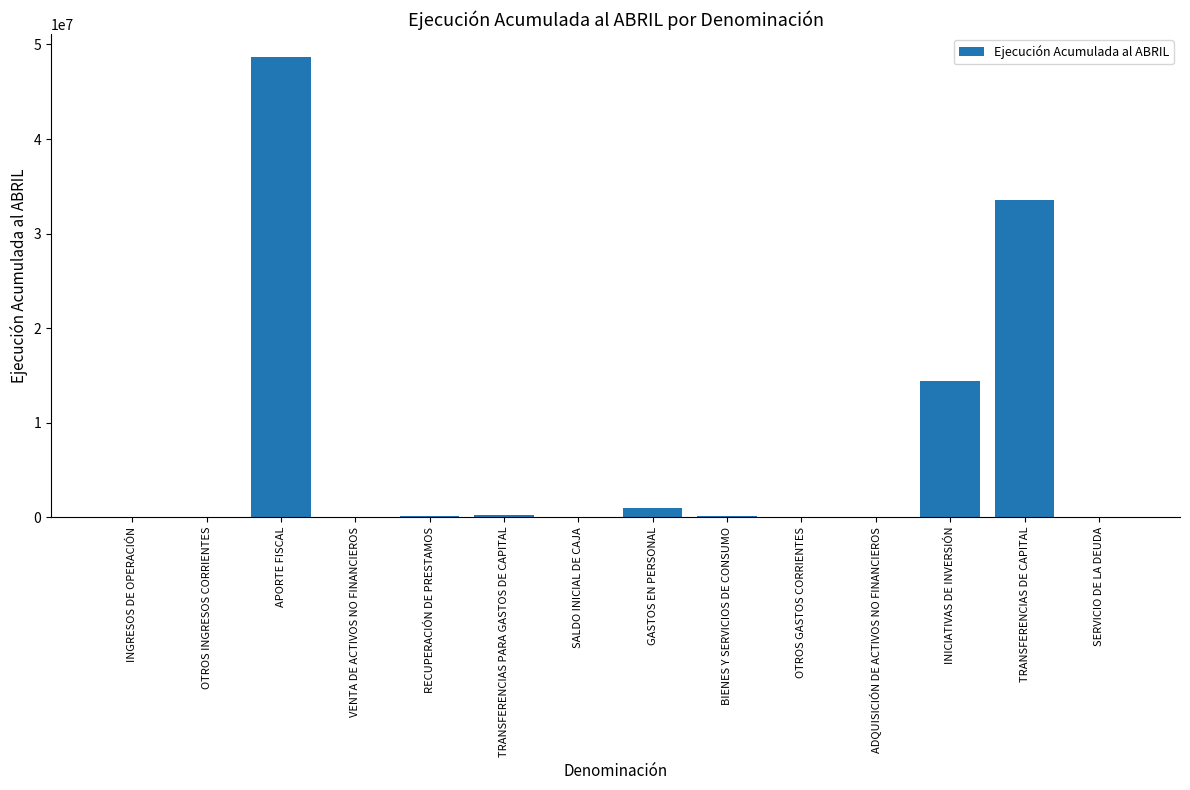

True or false: the data shows 19989610 at INICIATIVAS DE INVERSIÓN.

False